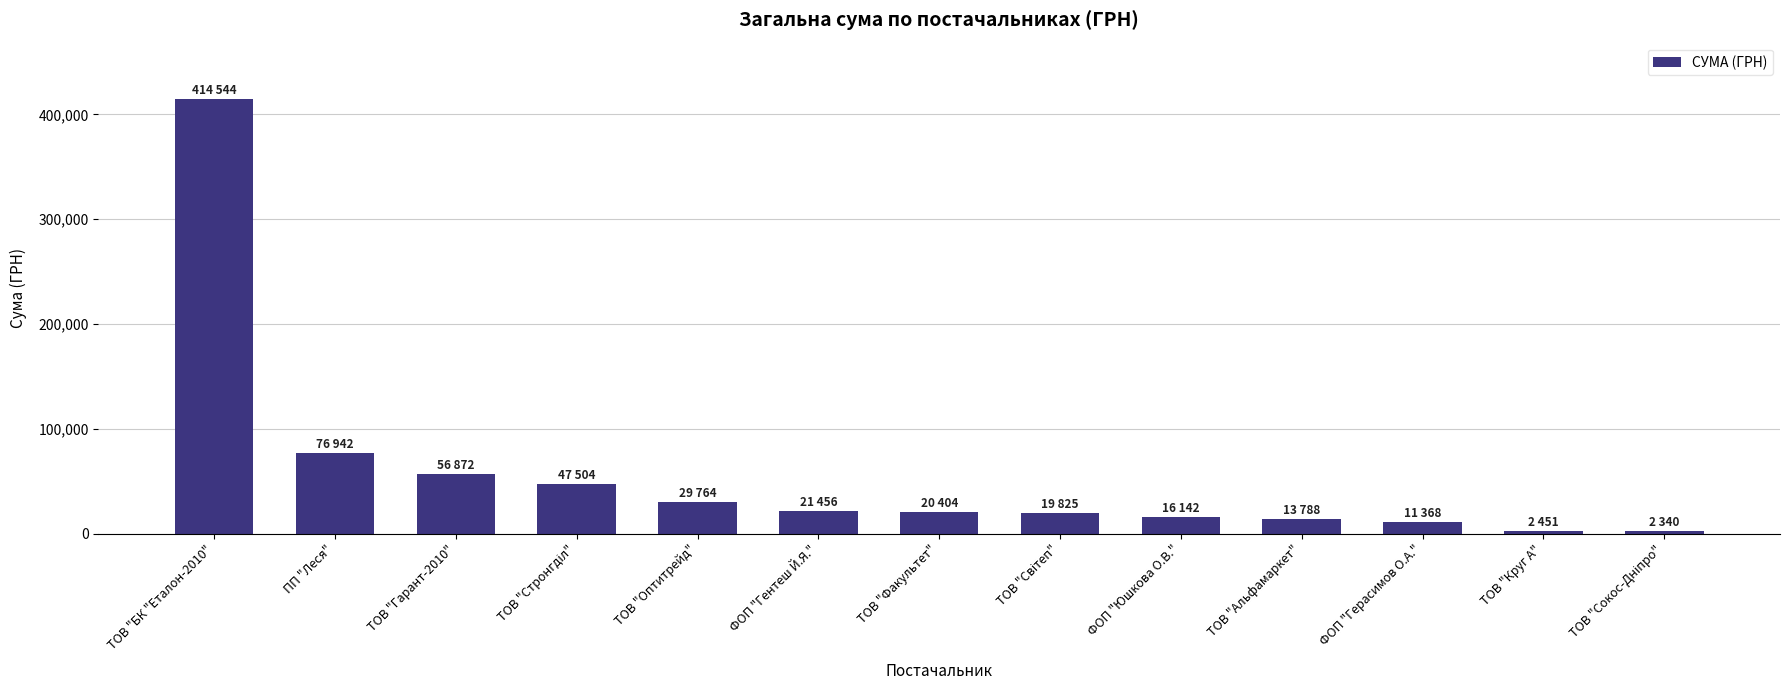

What is the value of the 2nd bar from the left?

76942.2